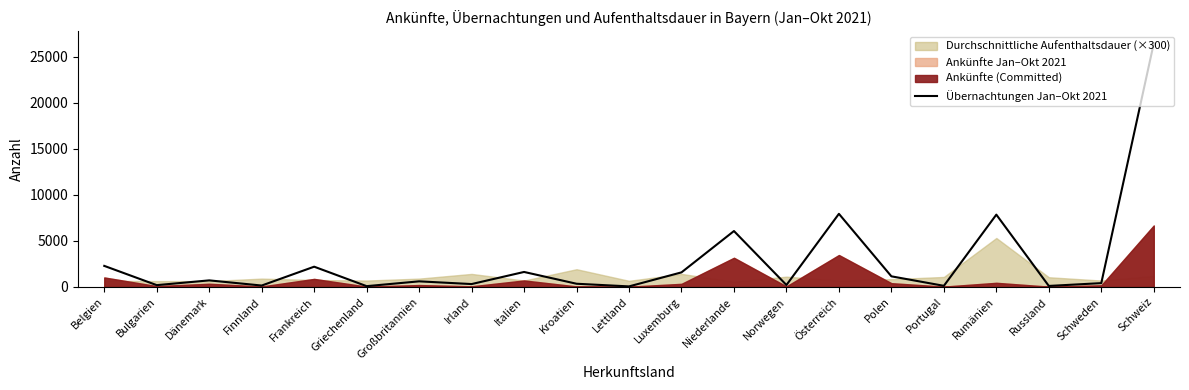

Reading right to left, transcribe all the data shown in this chart.

Schweiz=26427	Schweden=410	Russland=105	Rumänien=7844	Portugal=118	Polen=1148	Österreich=7934	Norwegen=206	Niederlande=6064	Luxemburg=1578	Lettland=55	Kroatien=343	Italien=1623	Irland=308	Großbritannien=604	Griechenland=81	Frankreich=2194	Finnland=148	Dänemark=709	Bulgarien=191	Belgien=2282